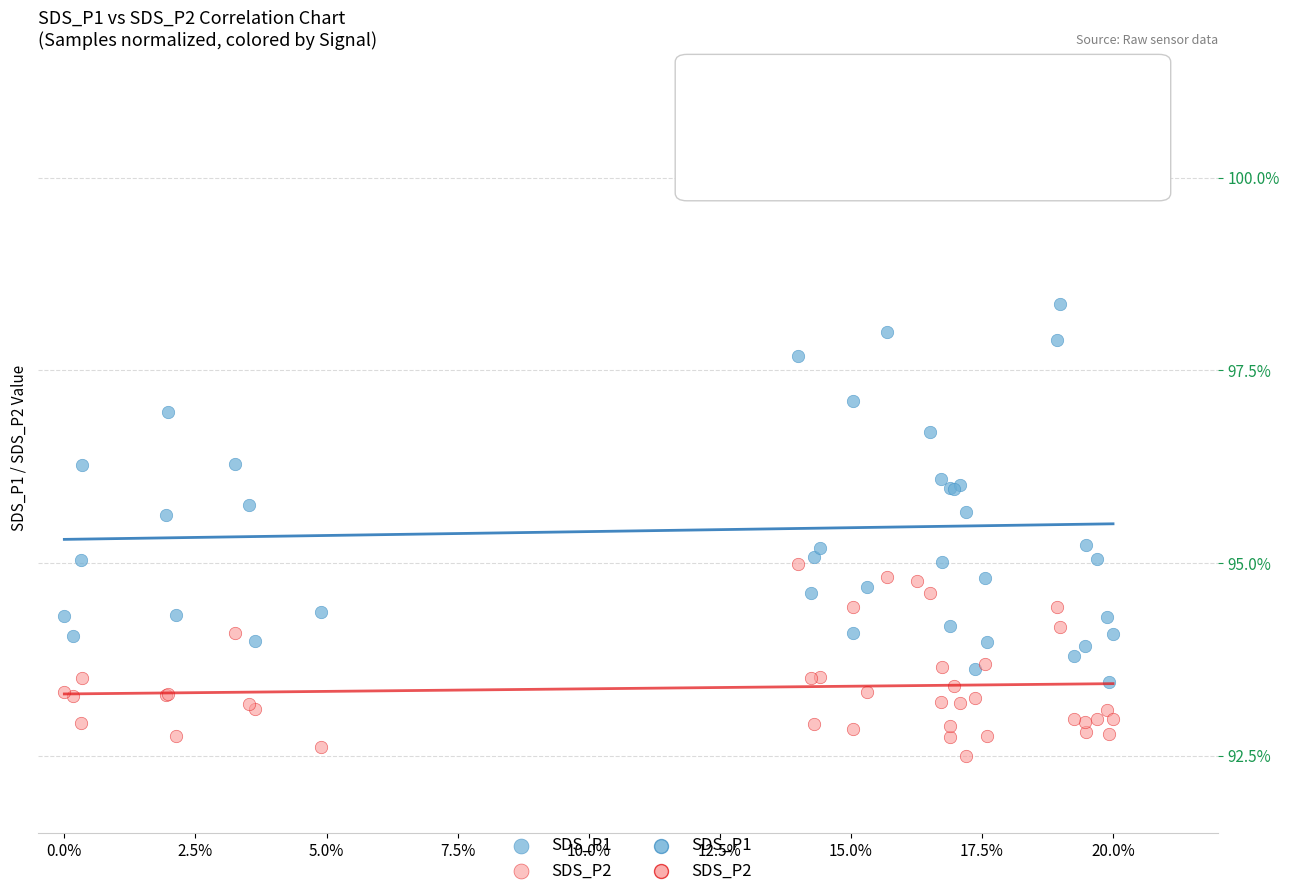

Which series contains the highest Y value?

SDS_P1